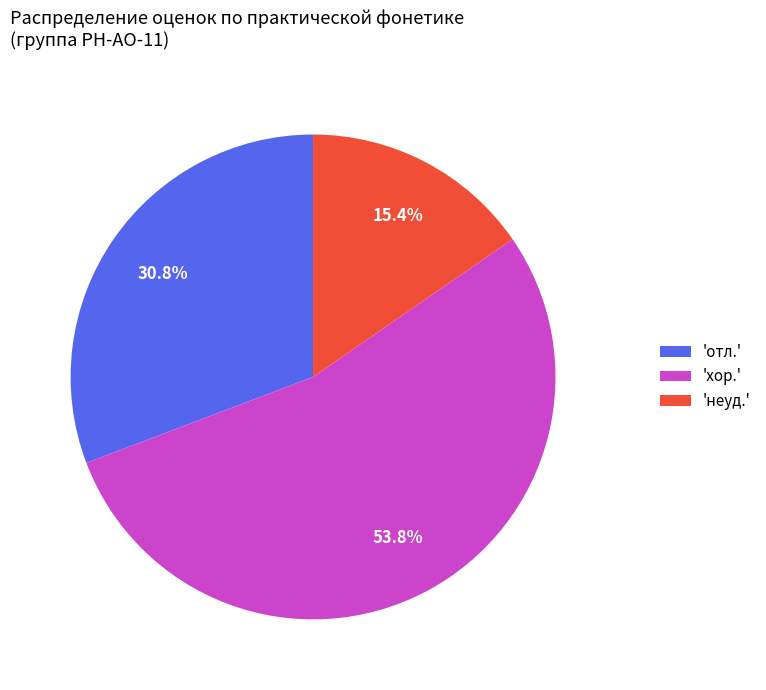

What portion of the pie excludes 'неуд.'?

84.6%